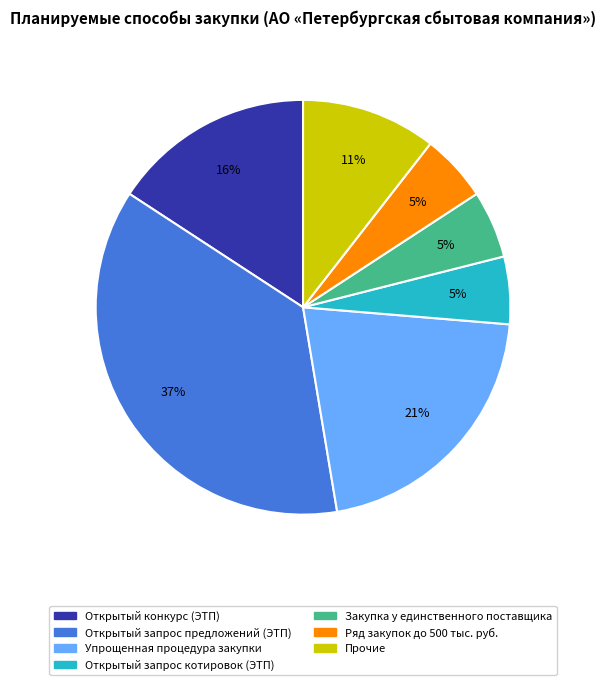

Is there a majority slice in this chart?

No